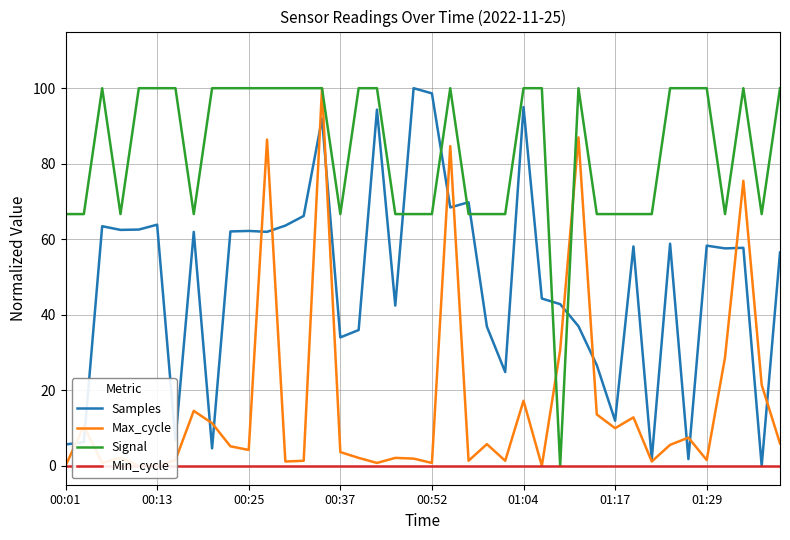

What is the greatest value displayed?

100.0